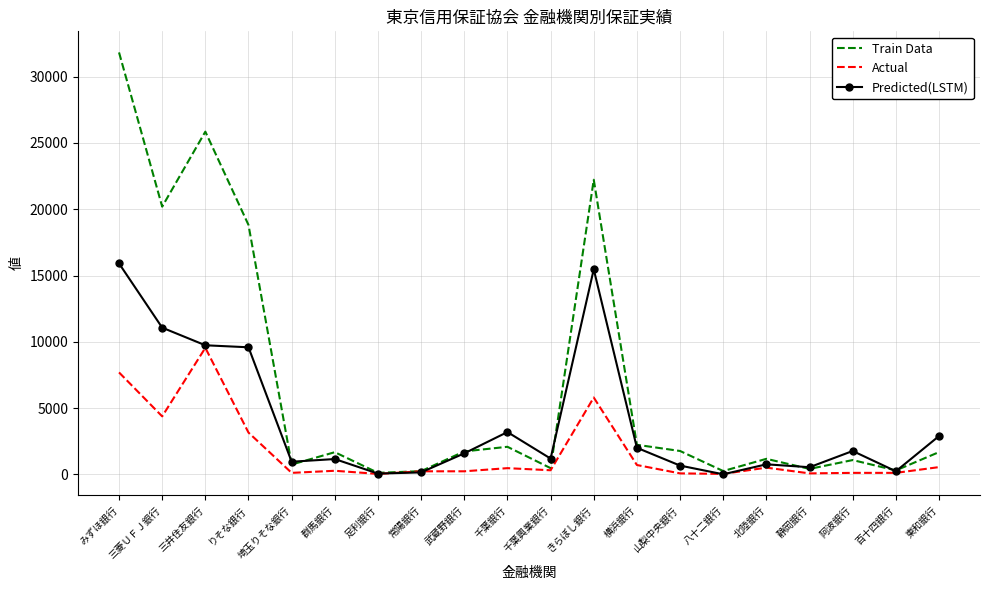

What is the greatest value displayed?

31829.6